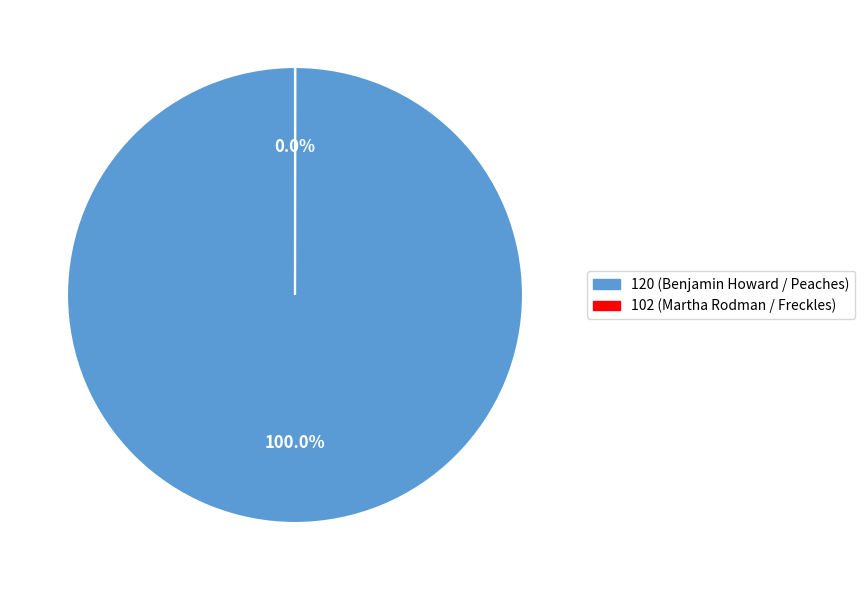

What is the largest slice in the pie chart?

120 (Benjamin Howard / Peaches)